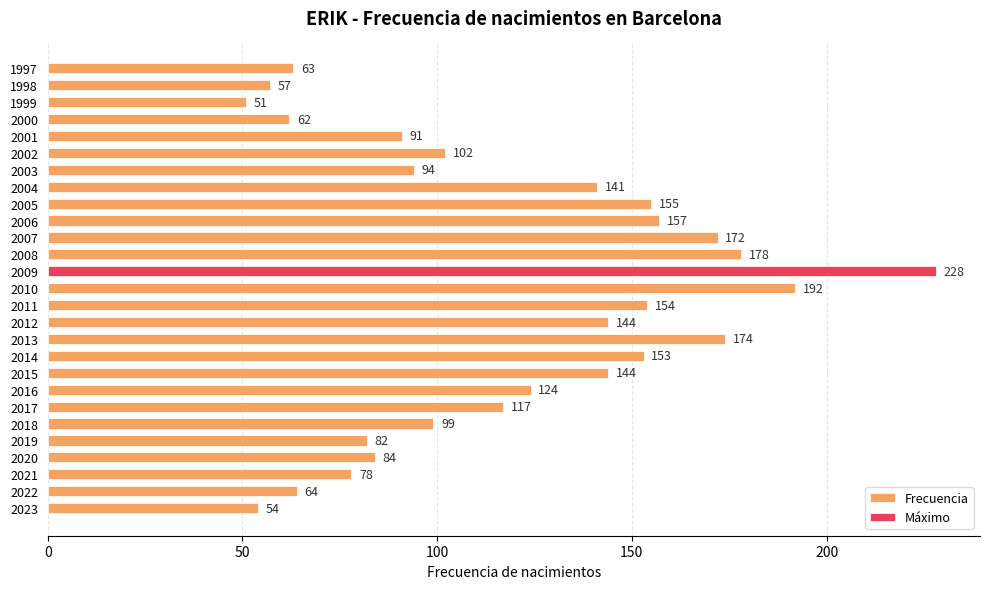

What is the greatest value displayed?

228